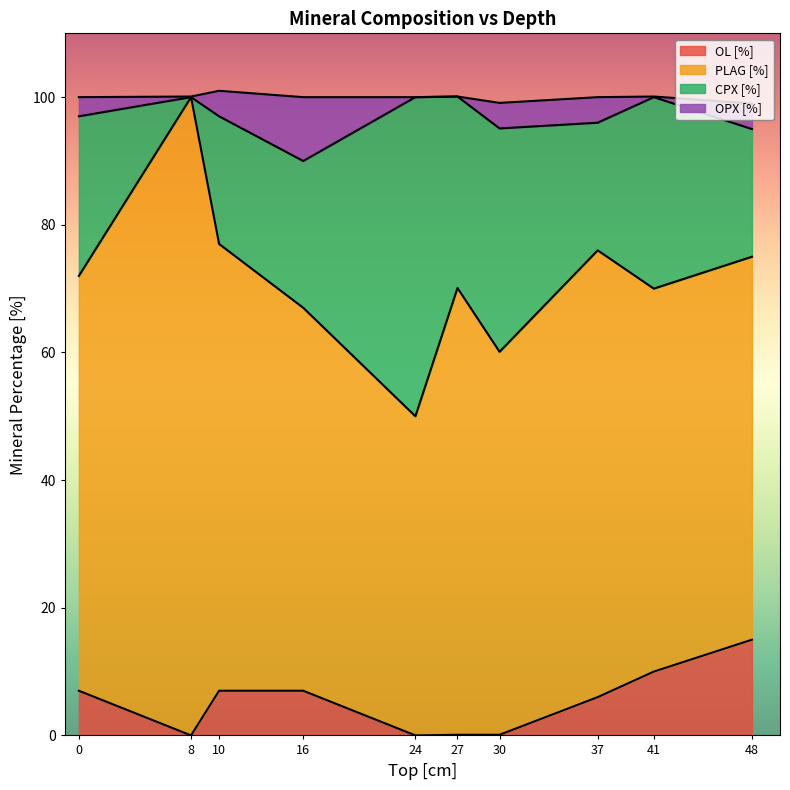

What is the highest value of the OL [%] series?

15.0